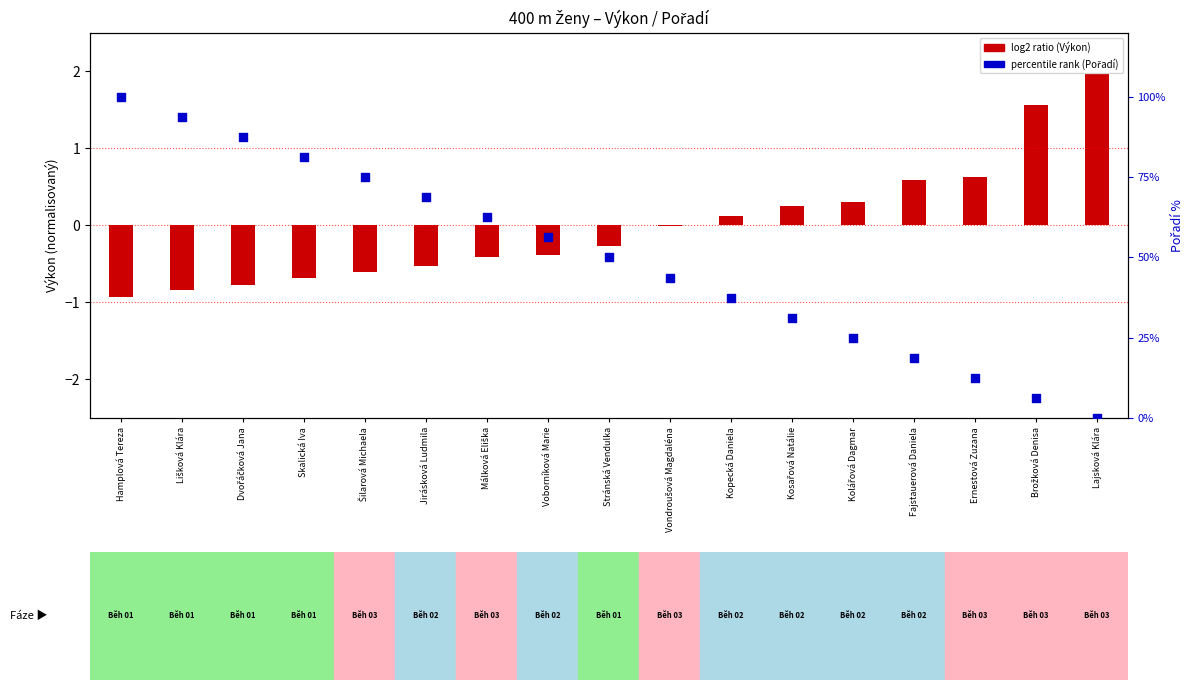

Which series has the widest spread of Y values?

percentile rank (Pořadí)